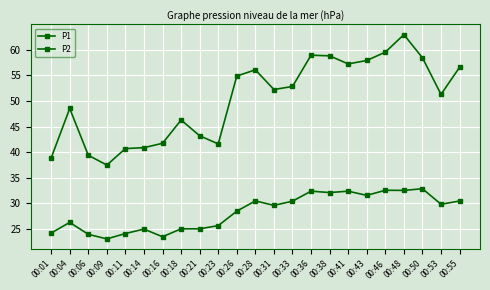

How many data points in P2 are less than 29?

11